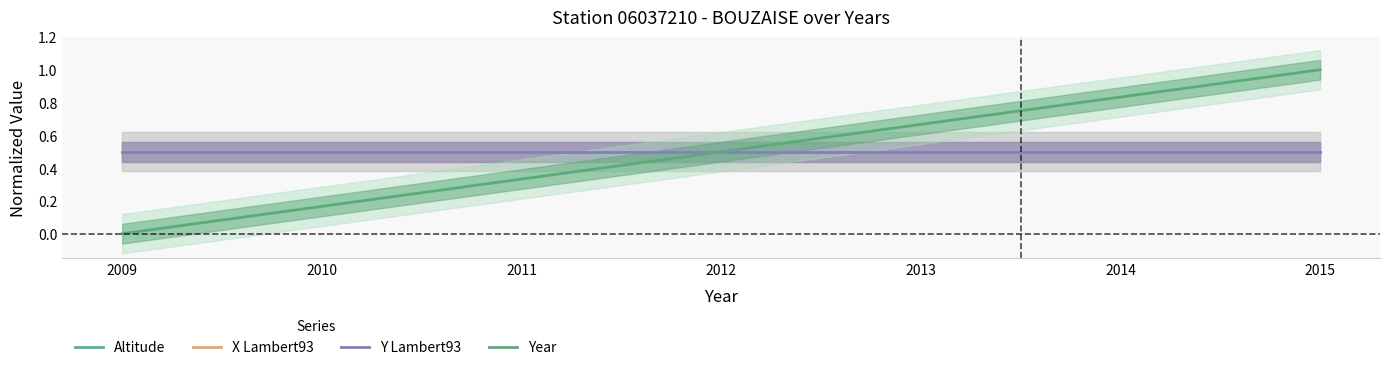

How many distinct data groups are displayed?

4